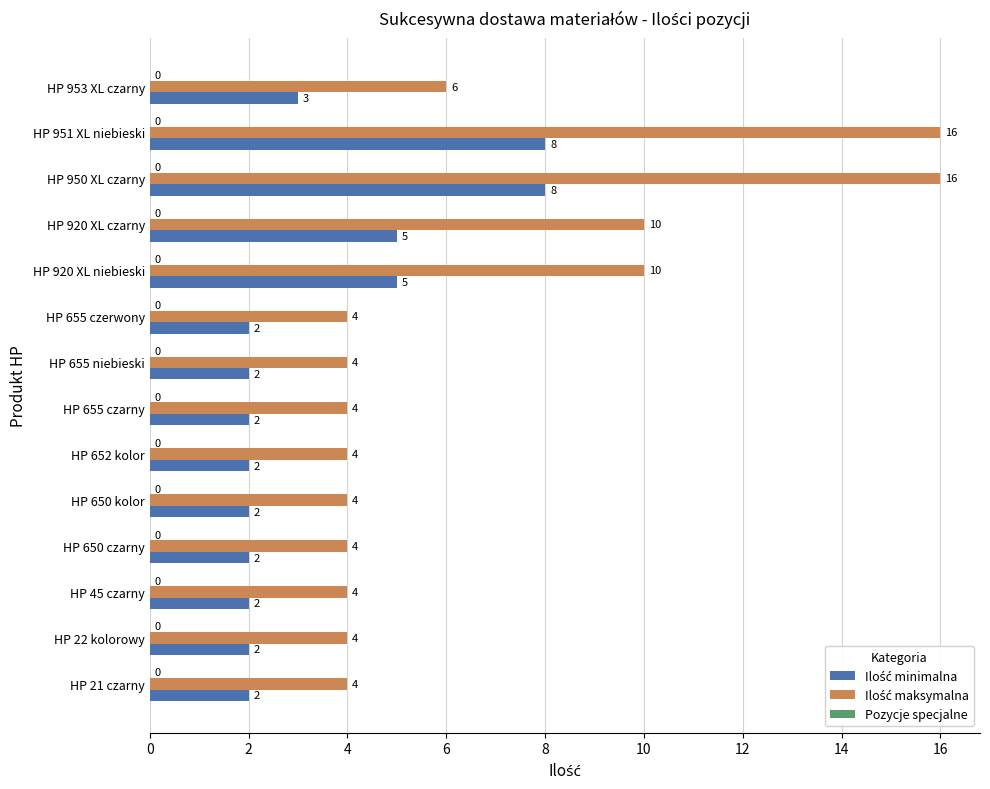

What is the total value across all series at HP 655 czarny?

6